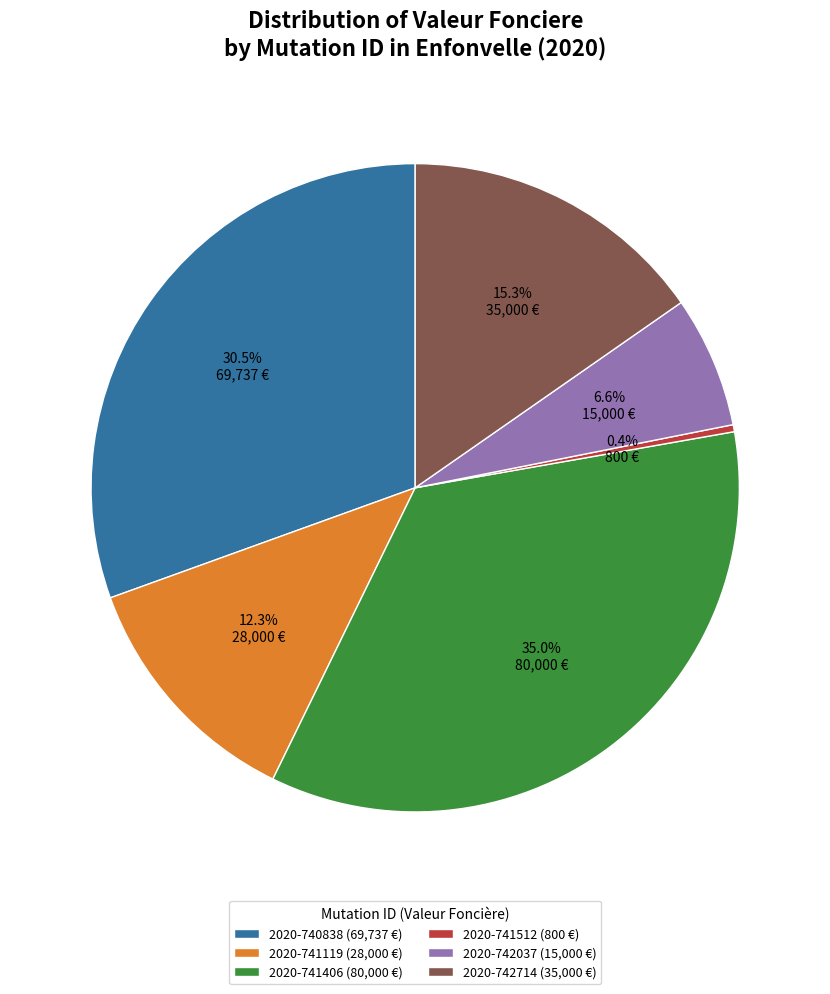

To the nearest percent, what percentage of the pie is 2020-742037?

7%